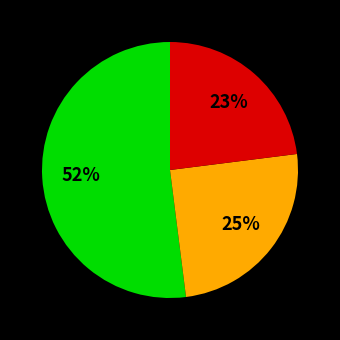

To the nearest percent, what is the difference between the largest and smallest slice percentages?

29%